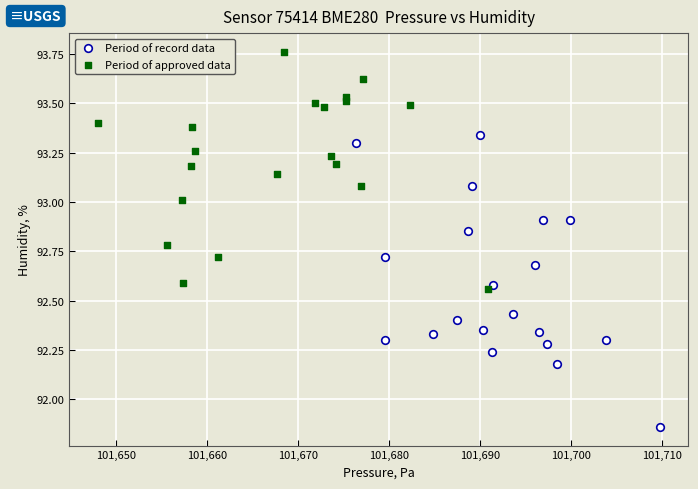

Which series contains the highest Y value?

Period of approved data